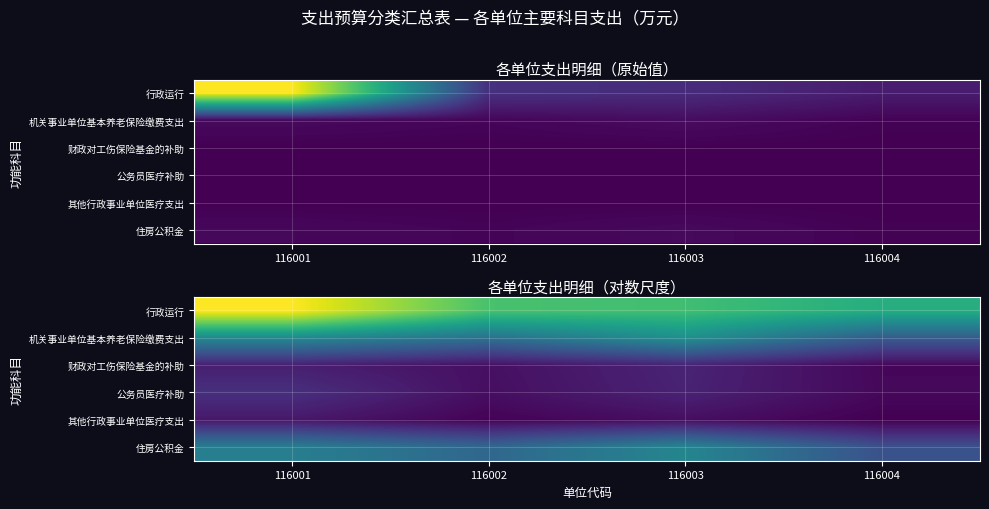

Which series has the largest range (max minus min)?

行政运行